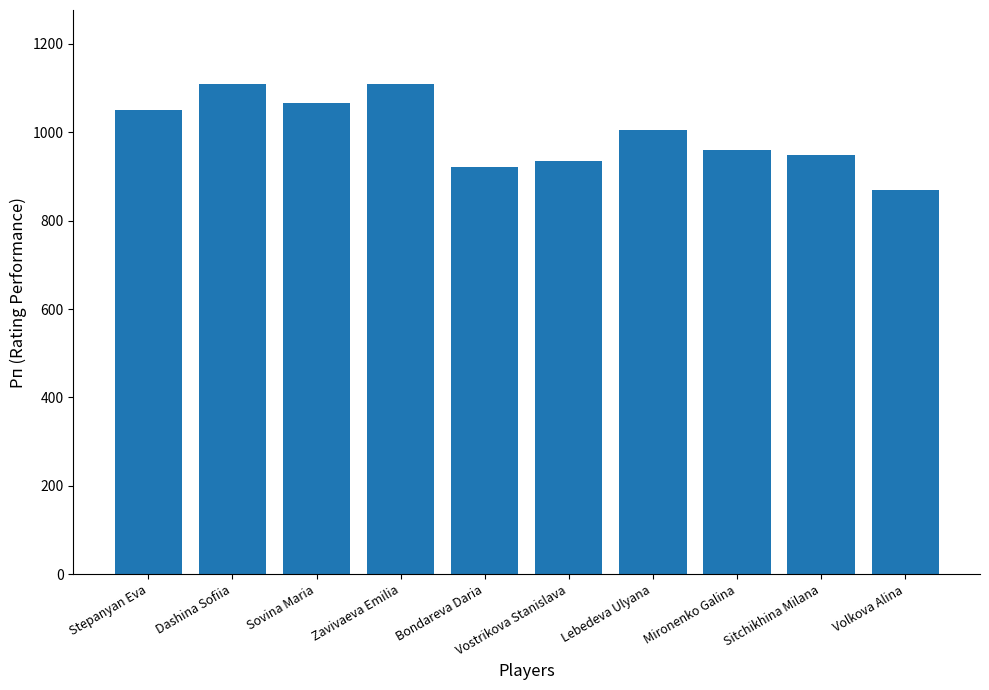

The chart shows a value of 934 at Vostrikova Stanislava. True or false?

True